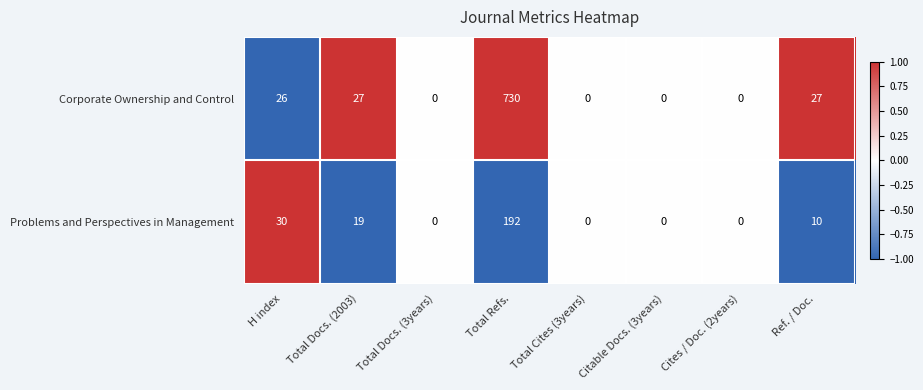

Where is Problems and Perspectives in Management nearest to the value 96?

H index